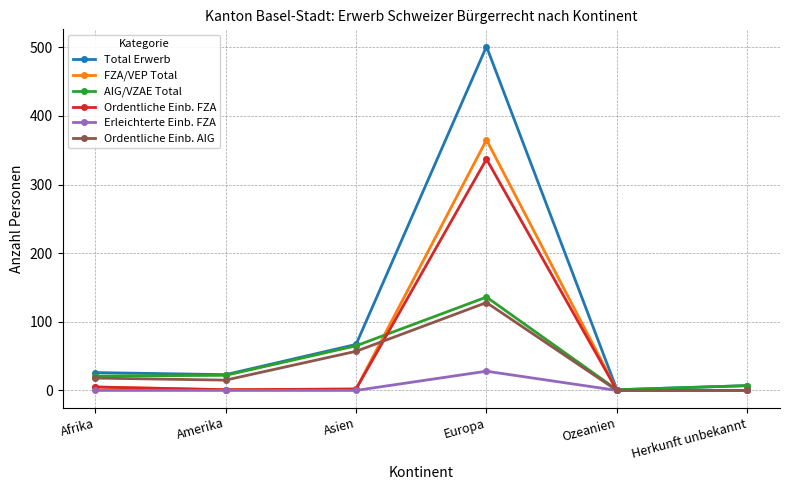

What is the difference between the maximum and minimum values in the Erleichterte Einb. FZA series?

28